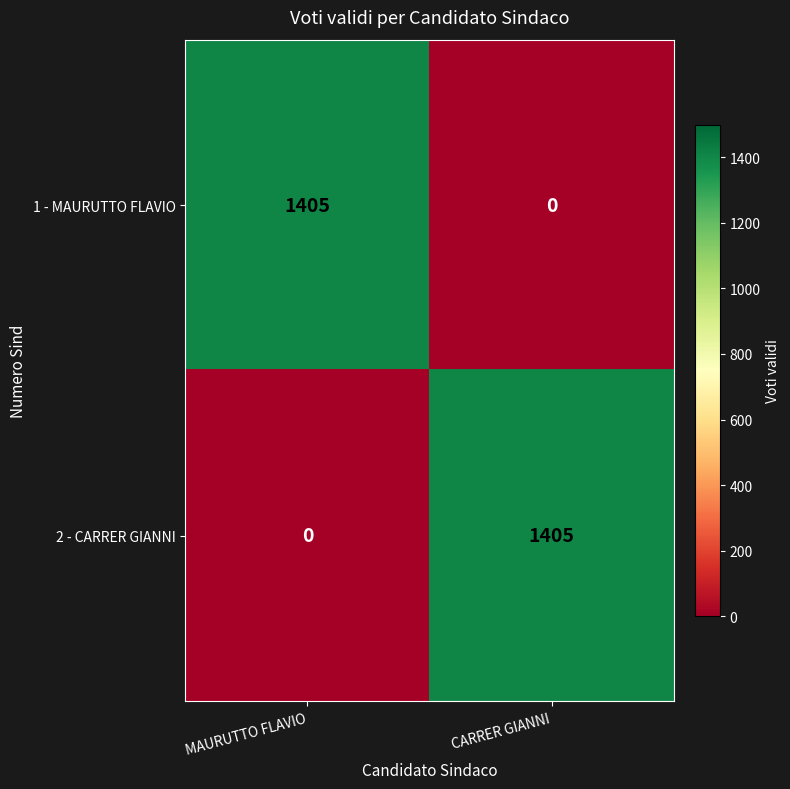

Where is 1 - MAURUTTO FLAVIO nearest to the value 702?

CARRER GIANNI